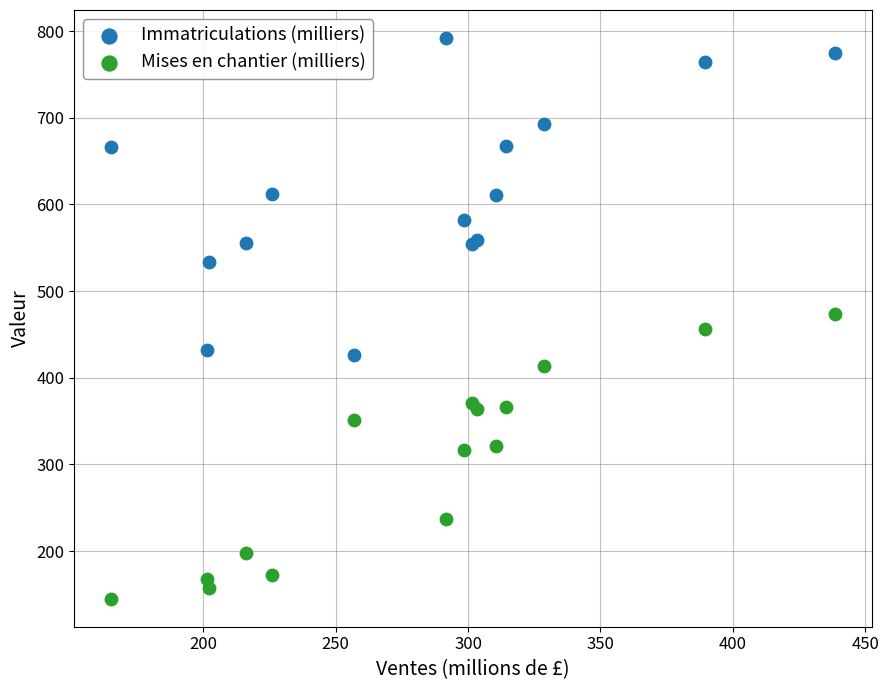

Which series reaches the minimum Y coordinate?

Mises en chantier (milliers)